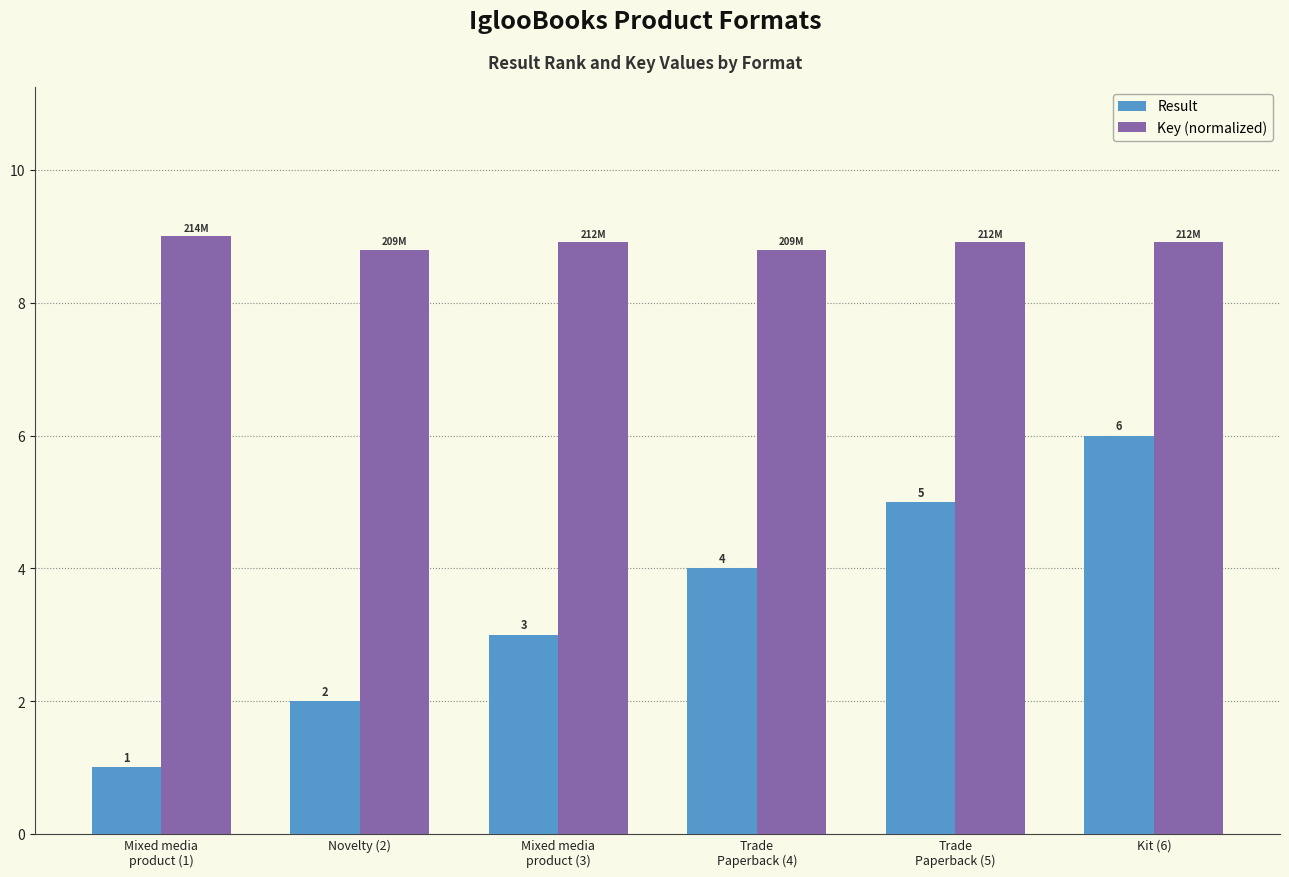

What is the difference between the maximum and minimum values in the Result series?

5.0